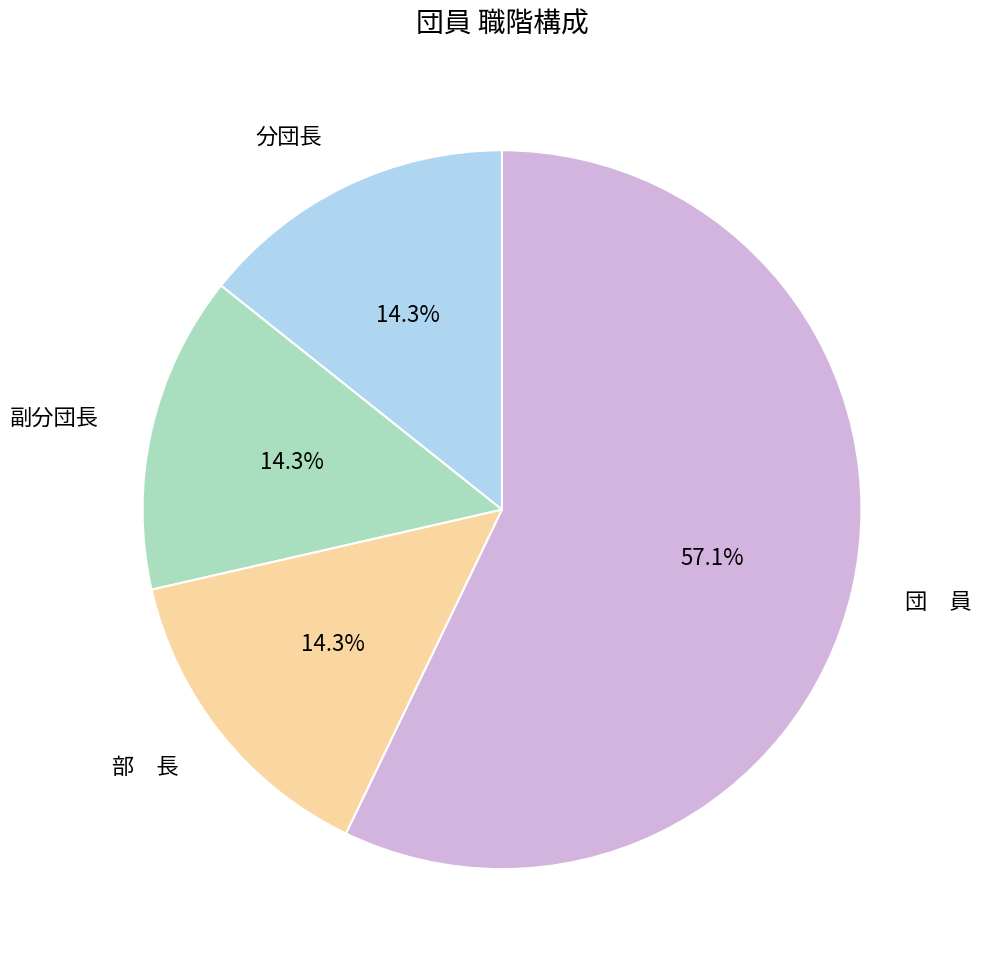

Is it true that 分団長 is 19% of the pie?

False